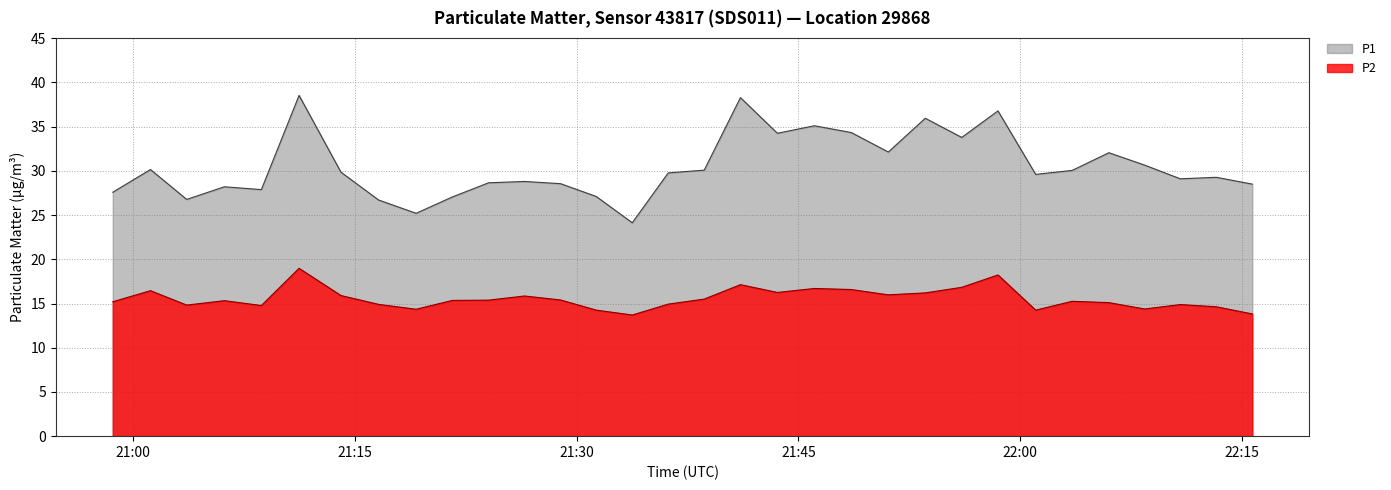

Reading left to right, extract all data points from this chart.

P1: 2022-11-23T20:58:38=27.6	2022-11-23T21:01:11=30.1	2022-11-23T21:03:38=26.8	2022-11-23T21:06:11=28.2	2022-11-23T21:08:41=27.9	2022-11-23T21:11:14=38.5	2022-11-23T21:14:04=29.9	2022-11-23T21:16:37=26.7	2022-11-23T21:19:09=25.2	2022-11-23T21:21:36=27.1	2022-11-23T21:24:03=28.6	2022-11-23T21:26:29=28.8	2022-11-23T21:28:55=28.6	2022-11-23T21:31:20=27.1	2022-11-23T21:33:46=24.1	2022-11-23T21:36:12=29.8	2022-11-23T21:38:38=30.1	2022-11-23T21:41:05=38.3	2022-11-23T21:43:35=34.2	2022-11-23T21:46:05=35.1	2022-11-23T21:48:35=34.3	2022-11-23T21:51:05=32.1	2022-11-23T21:53:35=36.0	2022-11-23T21:56:03=33.8	2022-11-23T21:58:30=36.8	2022-11-23T22:01:03=29.6	2022-11-23T22:03:31=30.1	2022-11-23T22:06:00=32.0	2022-11-23T22:08:25=30.6	2022-11-23T22:10:50=29.1	2022-11-23T22:13:16=29.3	2022-11-23T22:15:42=28.5
P2: 2022-11-23T20:58:38=15.2	2022-11-23T21:01:11=16.4	2022-11-23T21:03:38=14.8	2022-11-23T21:06:11=15.3	2022-11-23T21:08:41=14.8	2022-11-23T21:11:14=19.0	2022-11-23T21:14:04=15.9	2022-11-23T21:16:37=14.9	2022-11-23T21:19:09=14.3	2022-11-23T21:21:36=15.3	2022-11-23T21:24:03=15.4	2022-11-23T21:26:29=15.8	2022-11-23T21:28:55=15.4	2022-11-23T21:31:20=14.2	2022-11-23T21:33:46=13.7	2022-11-23T21:36:12=14.9	2022-11-23T21:38:38=15.5	2022-11-23T21:41:05=17.1	2022-11-23T21:43:35=16.2	2022-11-23T21:46:05=16.7	2022-11-23T21:48:35=16.6	2022-11-23T21:51:05=16.0	2022-11-23T21:53:35=16.2	2022-11-23T21:56:03=16.8	2022-11-23T21:58:30=18.2	2022-11-23T22:01:03=14.2	2022-11-23T22:03:31=15.2	2022-11-23T22:06:00=15.1	2022-11-23T22:08:25=14.4	2022-11-23T22:10:50=14.9	2022-11-23T22:13:16=14.6	2022-11-23T22:15:42=13.8